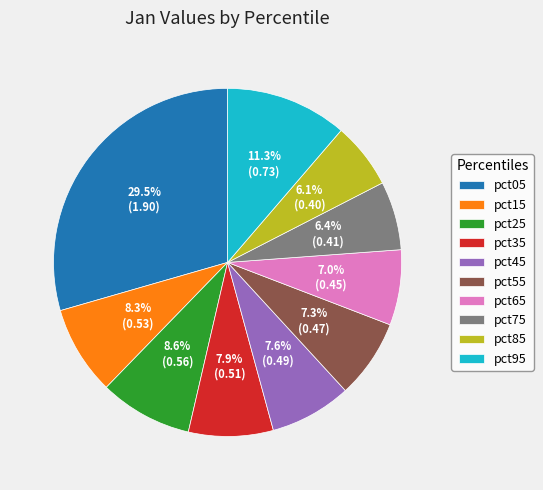

Which slice is the largest?

pct05